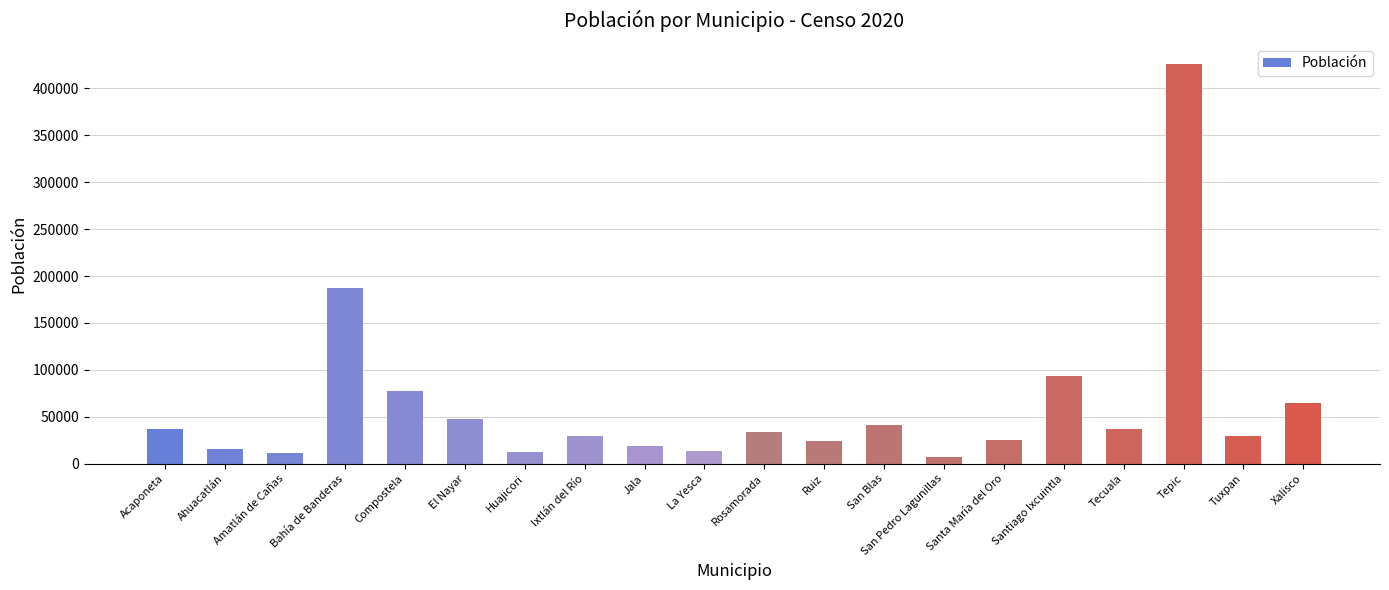

What is the ratio of the value at Ruiz to the value at Xalisco?

0.4